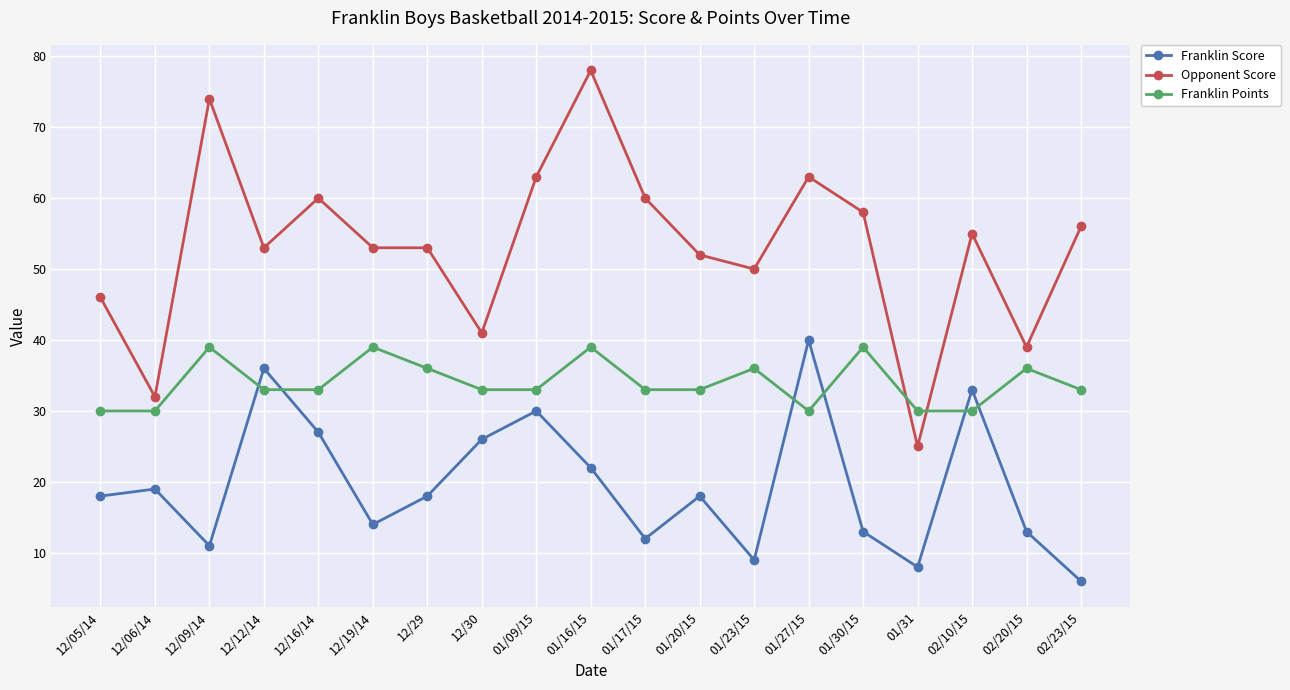

What is the label of the 13th point from the left?

01/23/15